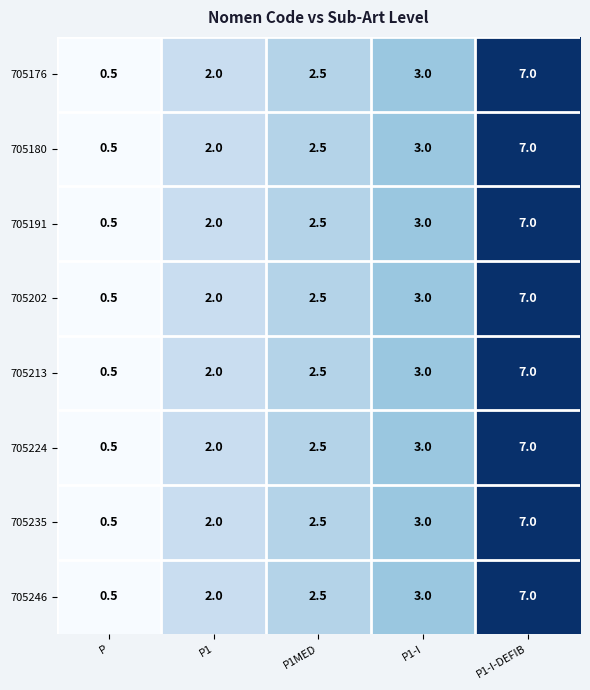

Read the 705246 value at P.

0.5